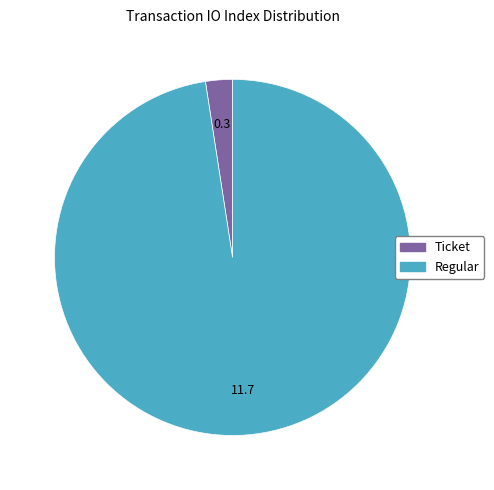

Is there a majority slice in this chart?

Yes